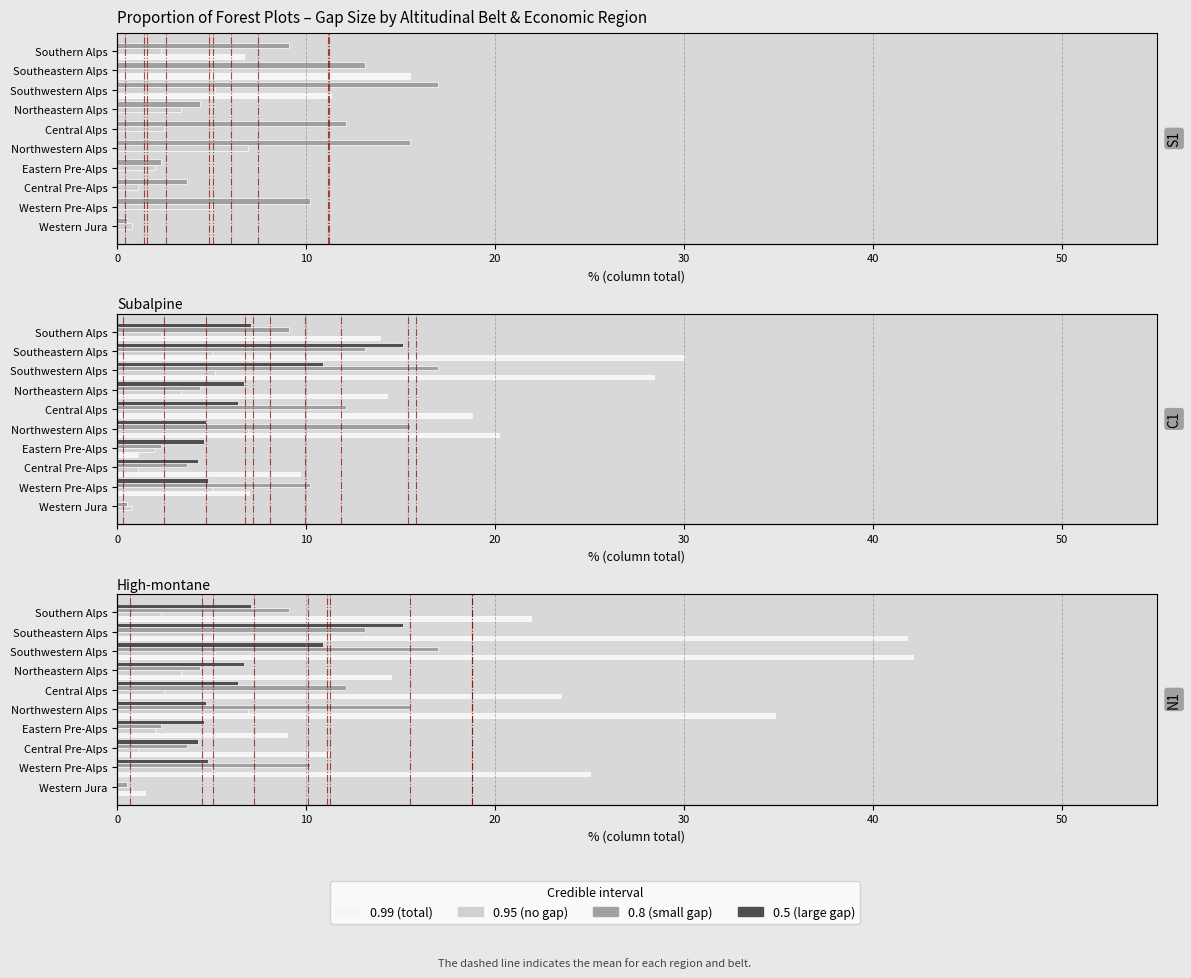

How many positive values does the large gap (1000-5000 m2) series have?

9